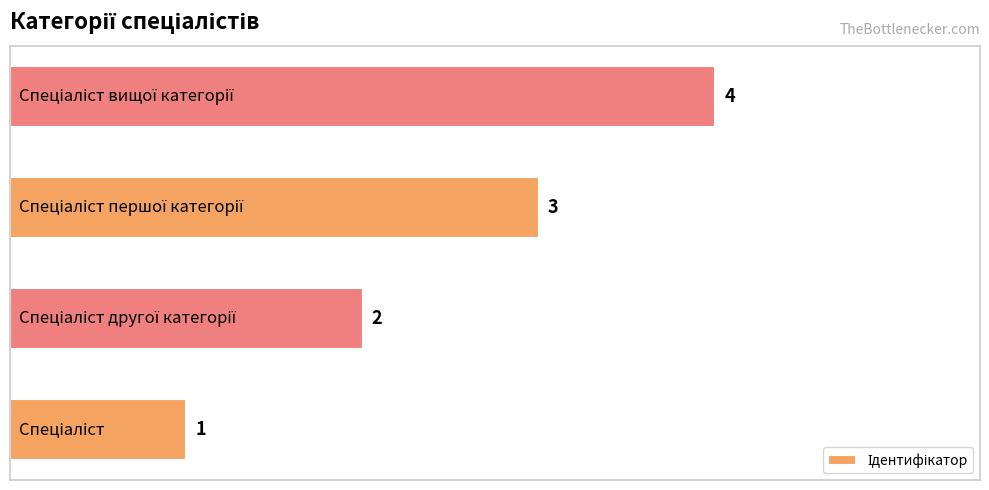

Are the bars grouped side by side (vs. stacked)?

No